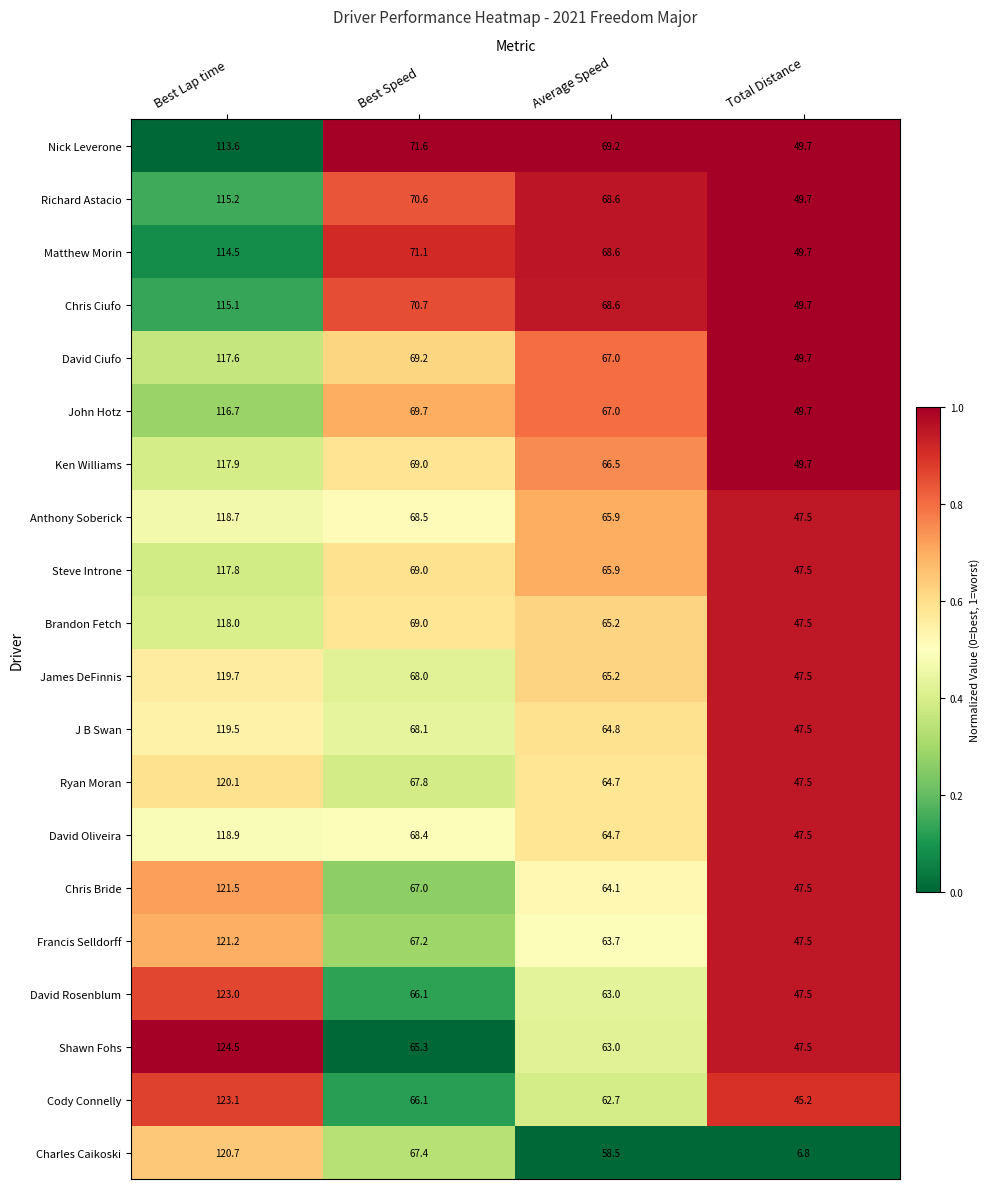

What is the difference between the second highest and second lowest values in the Charles Caikoski series?

8.9